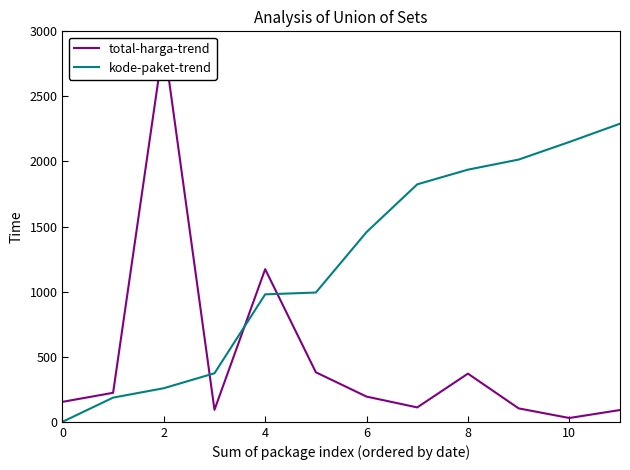

What is the sum of the kode-paket-trend values at 10 and 0?

2149.8